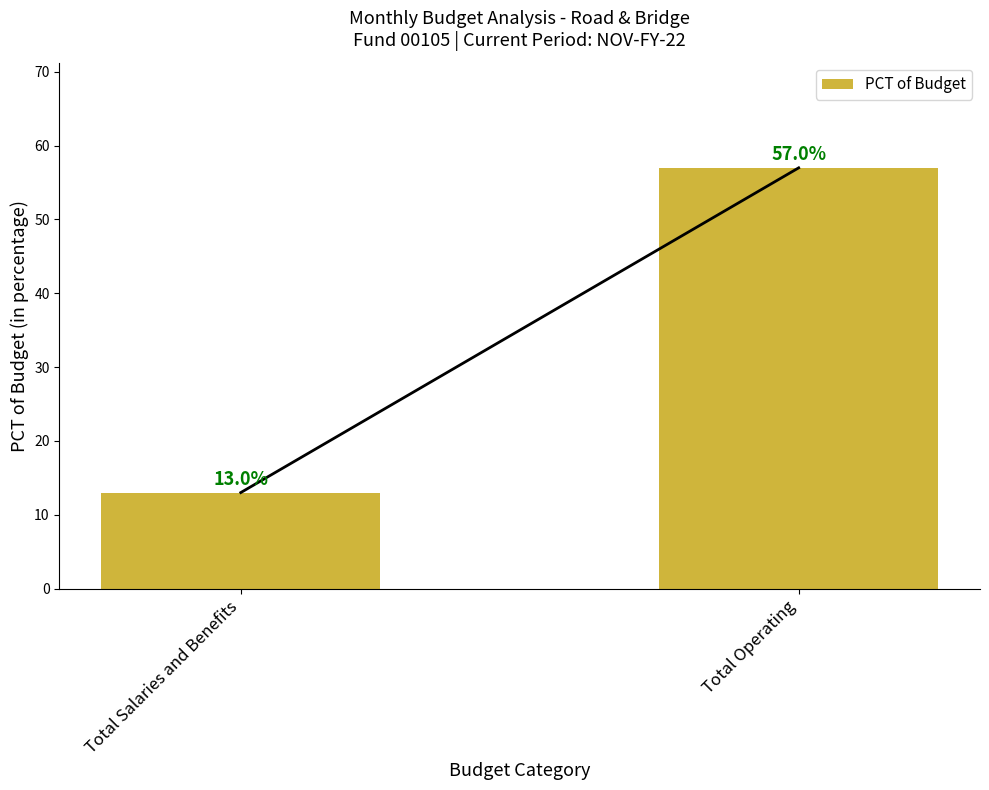

What is the label of the 2nd bar from the right?

Total Salaries and Benefits